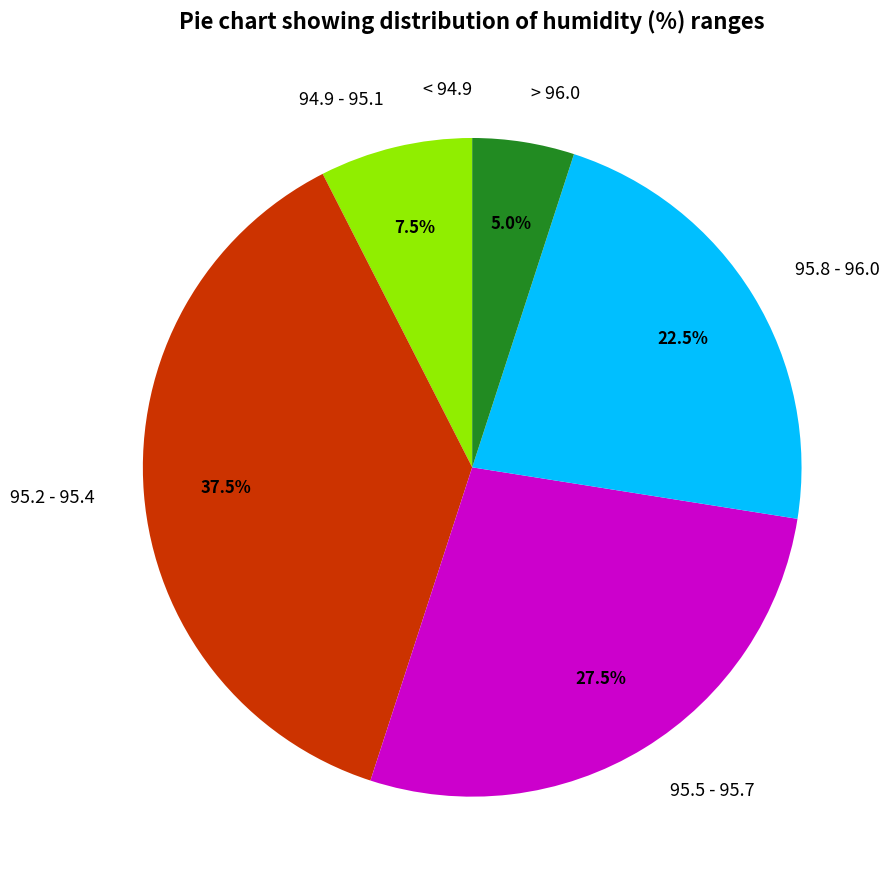

Combined, what portion of the pie is 95.8 - 96.0 and 94.9 - 95.1?

30.0%